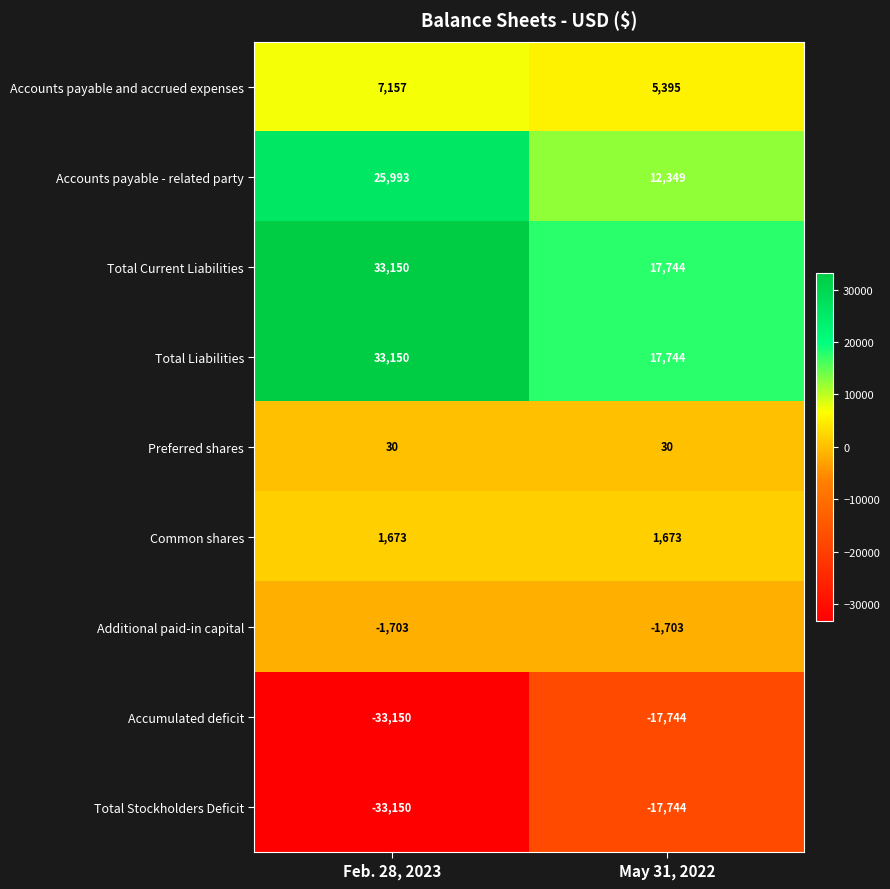

What is the total value across all series at May 31, 2022?

17744